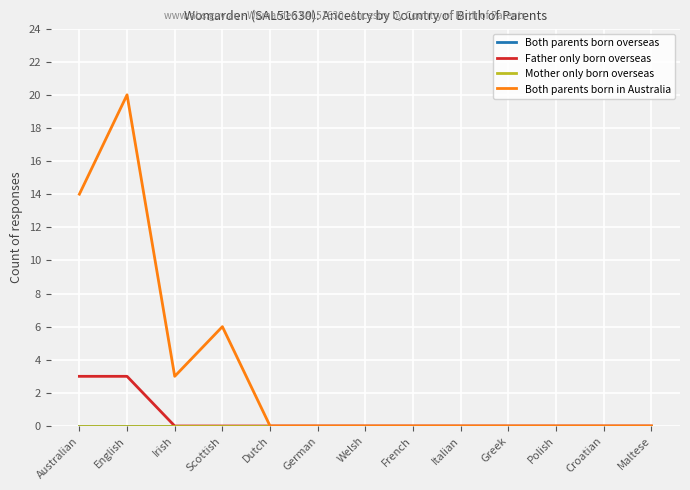

What is the total value across all series at Irish?

3